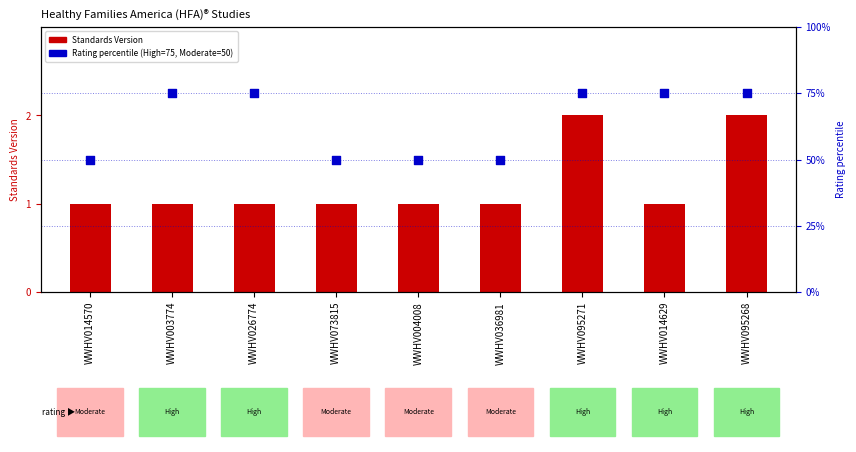

Which series contains the lowest Y value?

Standards Version